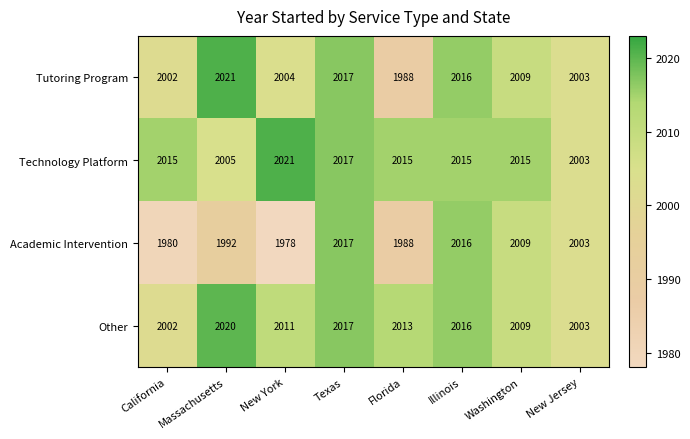

Which series has the widest spread of values?

Academic Intervention